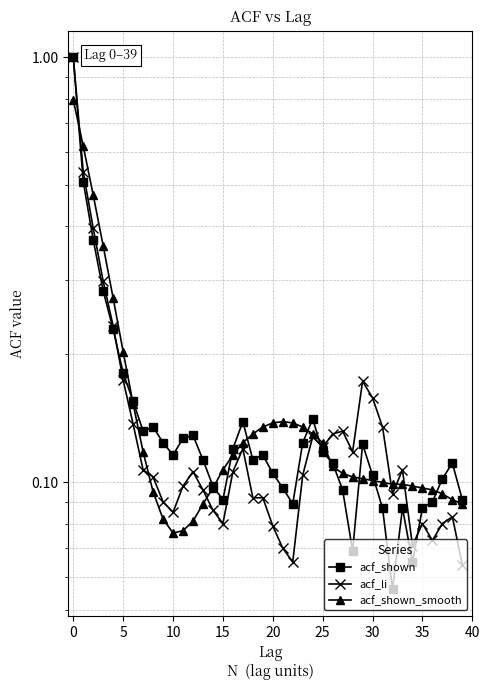

Between 22 and 32, which series saw the biggest shift?

acf_shown_smooth